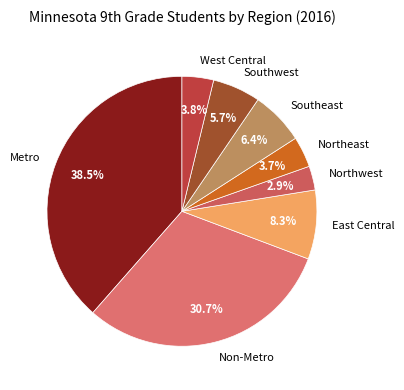

What is the smallest slice in the pie chart?

Northwest